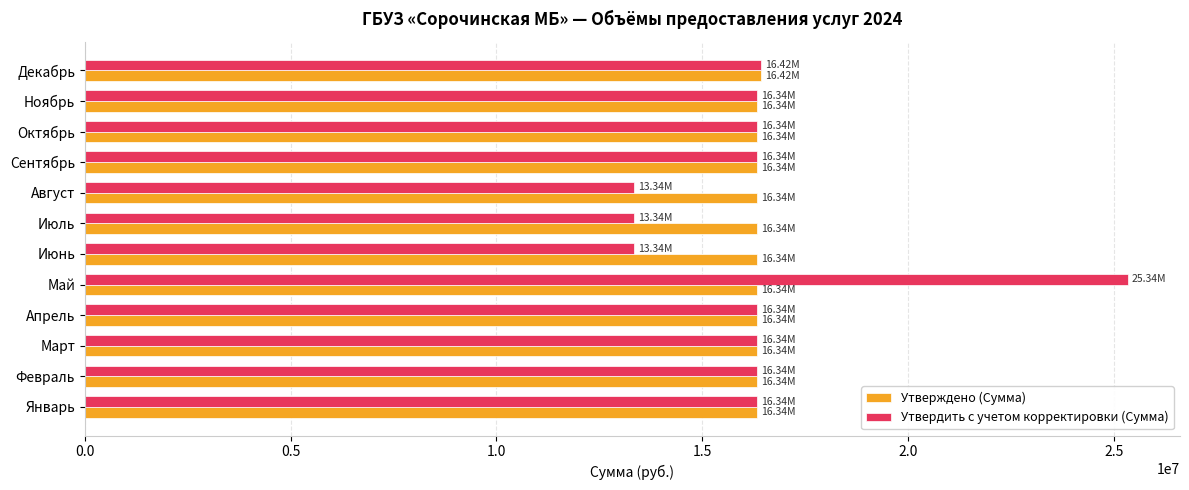

Which series has the largest range (max minus min)?

Утвердить с учетом корректировки (Сумма)